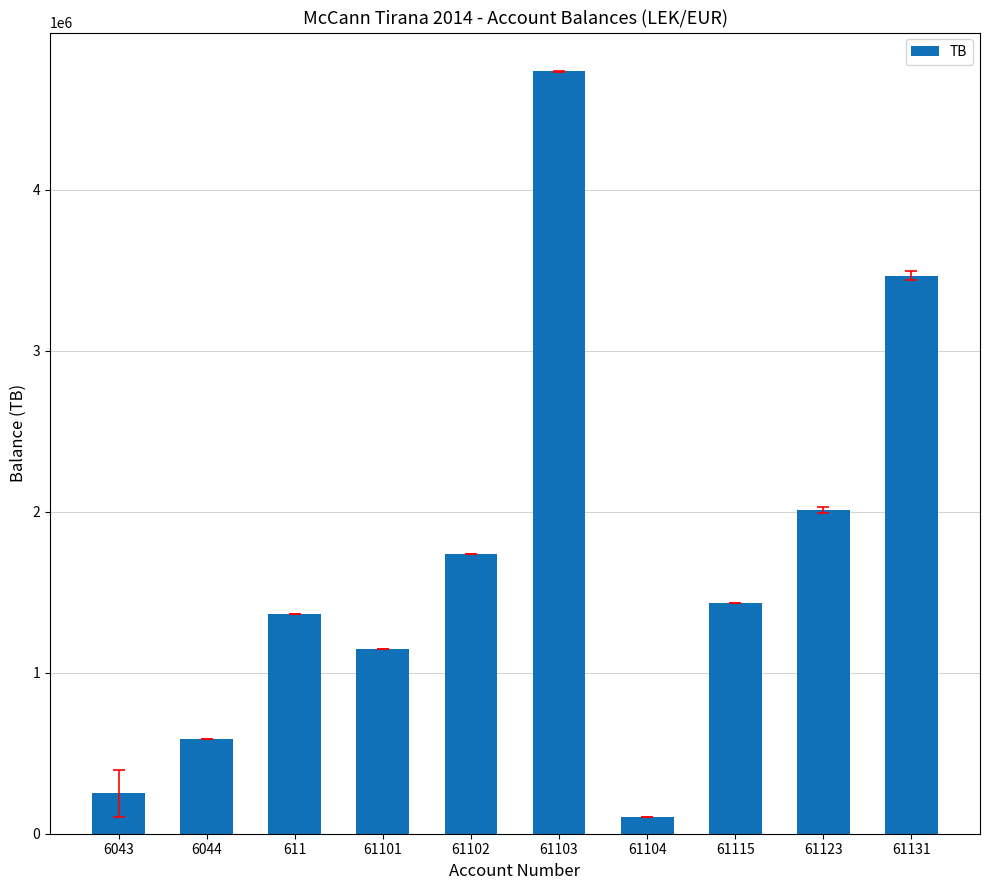

What is the difference between the maximum and second lowest values?

4484839.8